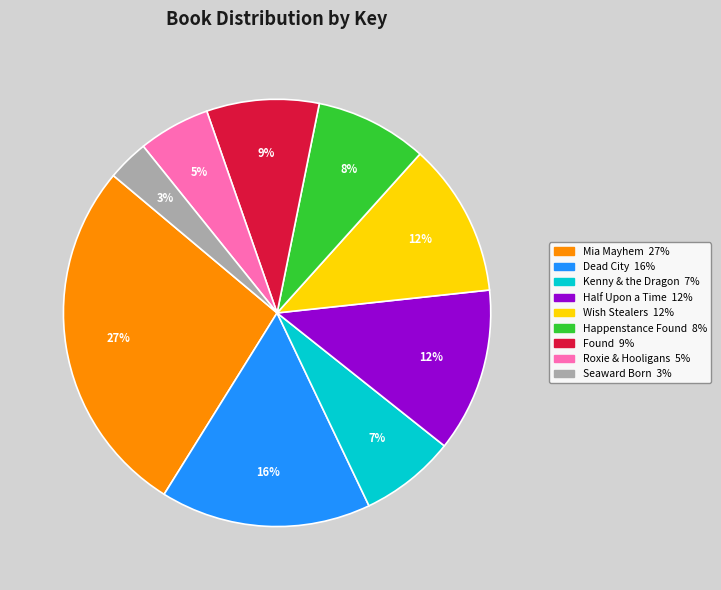

To the nearest percent, what is the average slice percentage?

11%